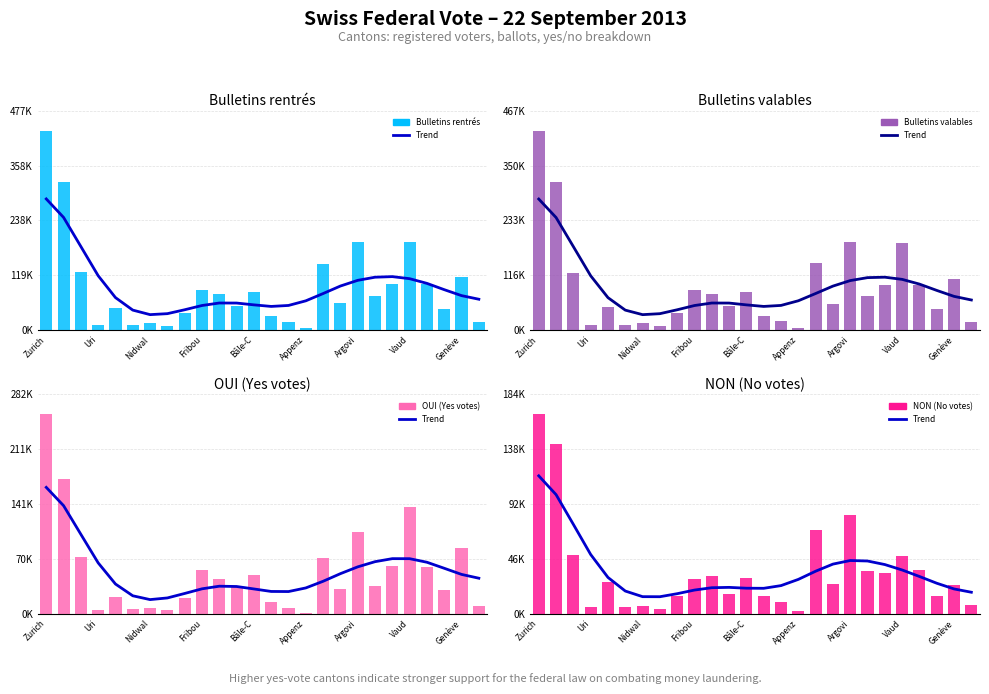

Is it true that Bulletins valables equals 24925.8 at 23?

False